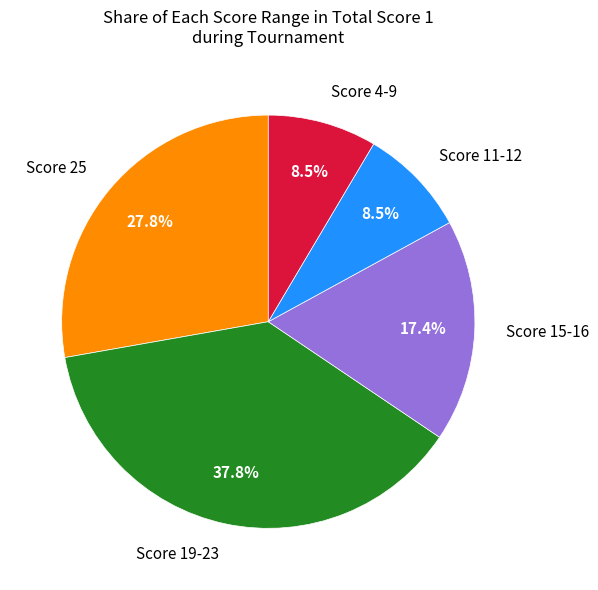

Between Score 4-9 and Score 25, which is larger?

Score 25